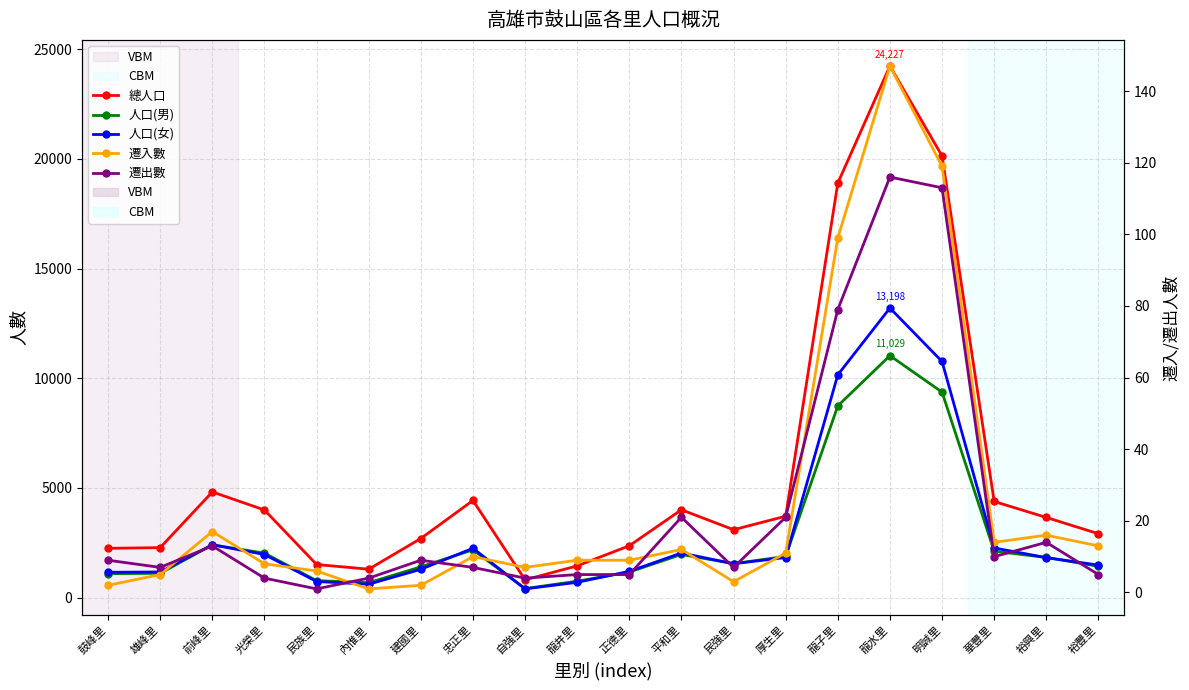

What is the total value across all series at 裕興里?

7342